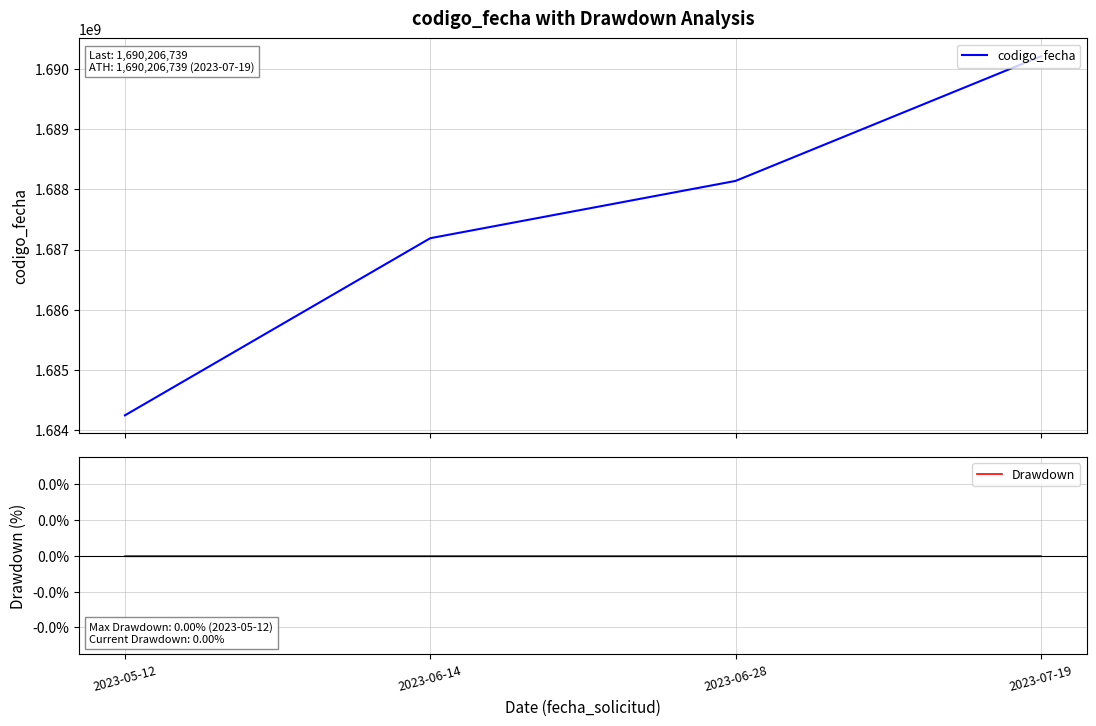

True or false: codigo_fecha and Drawdown intersect in this chart.

False